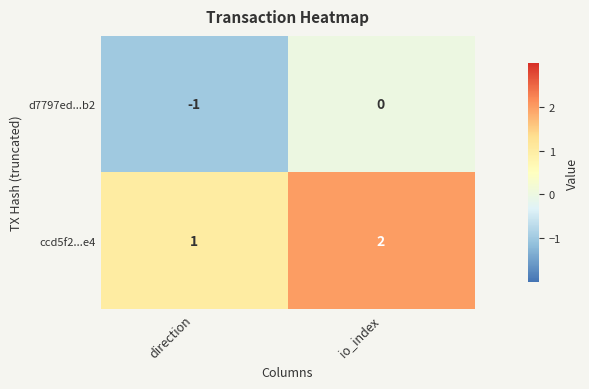

At which category does the chart reach its minimum across all series?

direction